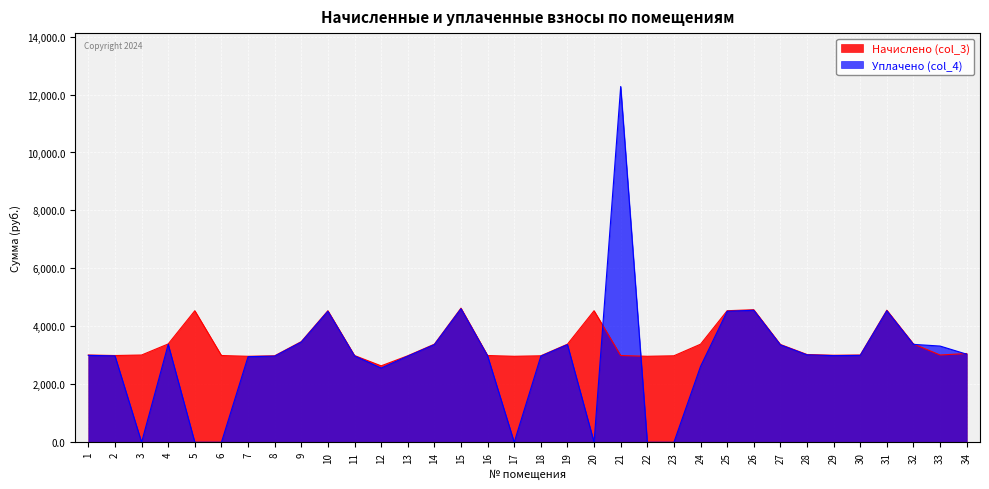

Is it true that Начислено (col_3) equals 3473.3 at 9?

True